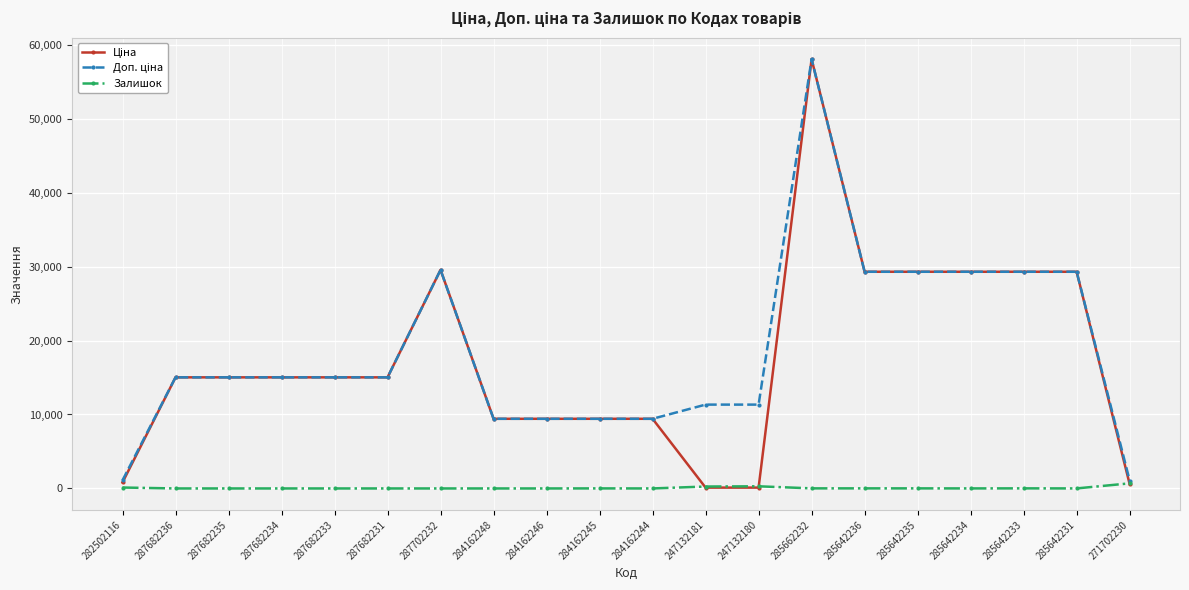

What is the greatest value displayed?

58037.0